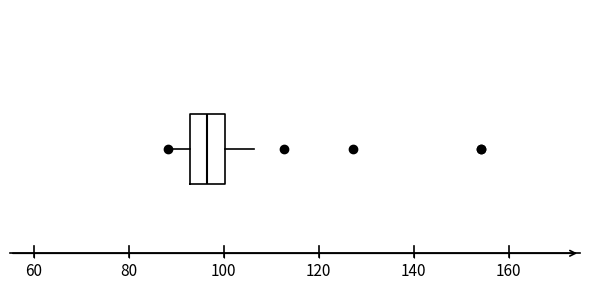

Read this box plot against the x-axis: the position of the median line, the range covered by the box, and the ends of both whiskers. The values are not printed on the chart, so give them approximately, as read against the axis.

median 96, box 92 to 100, whiskers 88 to 106